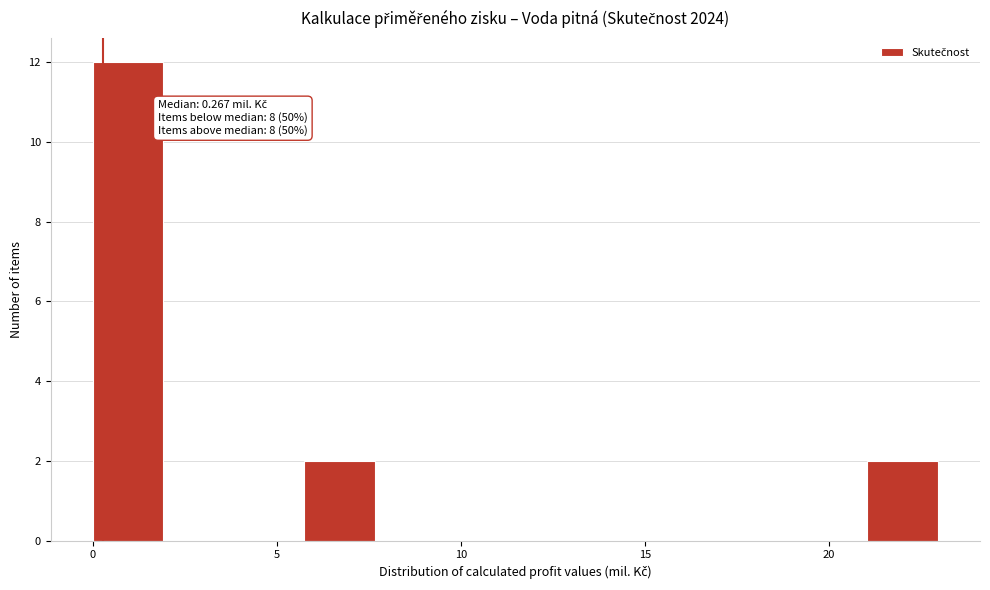

Around what value on the x-axis is the tallest bar? Give the approximate position of its centre, as read against the axis.

1.0